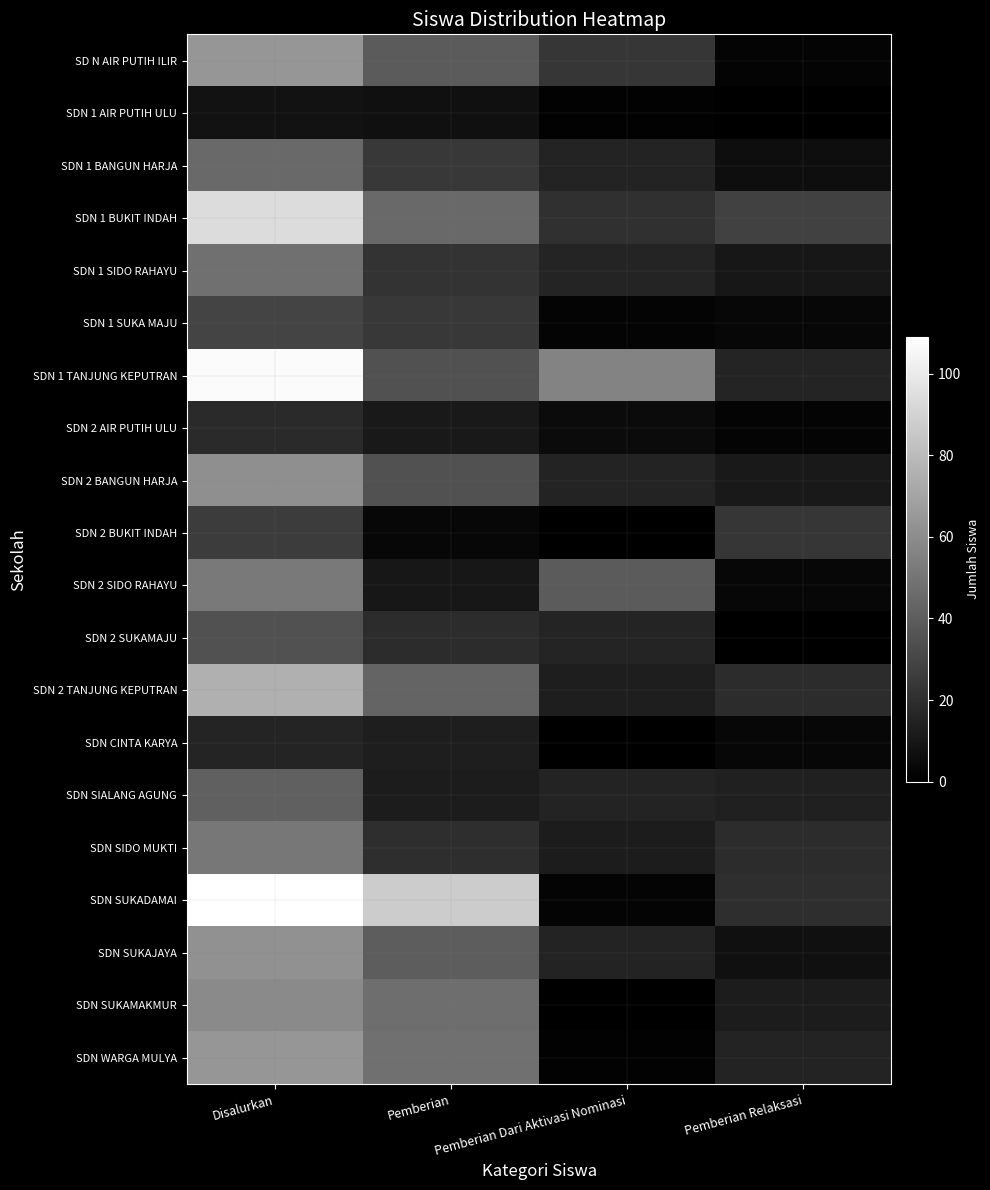

Reading left to right, transcribe all the data shown in this chart.

SD N AIR PUTIH ILIR: Disalurkan=64	Pemberian=39	Pemberian Dari Aktivasi Nominasi=23	Pemberian Relaksasi=2
SDN 1 AIR PUTIH ULU: Disalurkan=8	Pemberian=7	Pemberian Dari Aktivasi Nominasi=1	Pemberian Relaksasi=0
SDN 1 BANGUN HARJA: Disalurkan=45	Pemberian=24	Pemberian Dari Aktivasi Nominasi=15	Pemberian Relaksasi=6
SDN 1 BUKIT INDAH: Disalurkan=94	Pemberian=45	Pemberian Dari Aktivasi Nominasi=21	Pemberian Relaksasi=28
SDN 1 SIDO RAHAYU: Disalurkan=48	Pemberian=22	Pemberian Dari Aktivasi Nominasi=16	Pemberian Relaksasi=10
SDN 1 SUKA MAJU: Disalurkan=29	Pemberian=24	Pemberian Dari Aktivasi Nominasi=2	Pemberian Relaksasi=3
SDN 1 TANJUNG KEPUTRAN: Disalurkan=107	Pemberian=35	Pemberian Dari Aktivasi Nominasi=56	Pemberian Relaksasi=16
SDN 2 AIR PUTIH ULU: Disalurkan=18	Pemberian=11	Pemberian Dari Aktivasi Nominasi=5	Pemberian Relaksasi=2
SDN 2 BANGUN HARJA: Disalurkan=61	Pemberian=35	Pemberian Dari Aktivasi Nominasi=15	Pemberian Relaksasi=11
SDN 2 BUKIT INDAH: Disalurkan=26	Pemberian=3	Pemberian Dari Aktivasi Nominasi=0	Pemberian Relaksasi=23
SDN 2 SIDO RAHAYU: Disalurkan=52	Pemberian=10	Pemberian Dari Aktivasi Nominasi=39	Pemberian Relaksasi=3
SDN 2 SUKAMAJU: Disalurkan=35	Pemberian=19	Pemberian Dari Aktivasi Nominasi=16	Pemberian Relaksasi=0
SDN 2 TANJUNG KEPUTRAN: Disalurkan=75	Pemberian=43	Pemberian Dari Aktivasi Nominasi=13	Pemberian Relaksasi=19
SDN CINTA KARYA: Disalurkan=16	Pemberian=13	Pemberian Dari Aktivasi Nominasi=0	Pemberian Relaksasi=3
SDN SIALANG AGUNG: Disalurkan=41	Pemberian=12	Pemberian Dari Aktivasi Nominasi=15	Pemberian Relaksasi=14
SDN SIDO MUKTI: Disalurkan=51	Pemberian=20	Pemberian Dari Aktivasi Nominasi=12	Pemberian Relaksasi=19
SDN SUKADAMAI: Disalurkan=109	Pemberian=87	Pemberian Dari Aktivasi Nominasi=2	Pemberian Relaksasi=20
SDN SUKAJAYA: Disalurkan=62	Pemberian=40	Pemberian Dari Aktivasi Nominasi=15	Pemberian Relaksasi=7
SDN SUKAMAKMUR: Disalurkan=59	Pemberian=47	Pemberian Dari Aktivasi Nominasi=0	Pemberian Relaksasi=12
SDN WARGA MULYA: Disalurkan=64	Pemberian=48	Pemberian Dari Aktivasi Nominasi=1	Pemberian Relaksasi=15